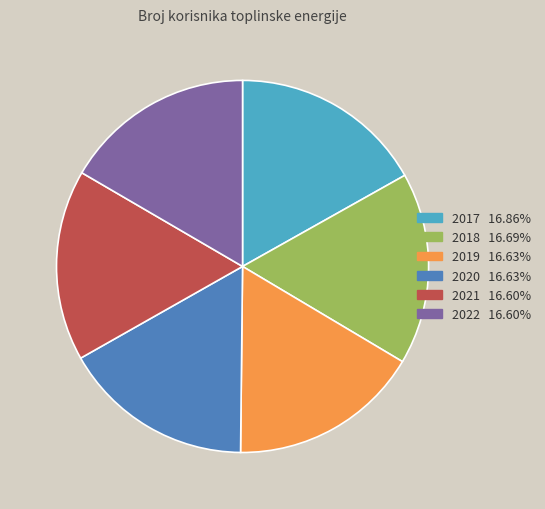

Is it true that 2020 is 7% of the pie?

False